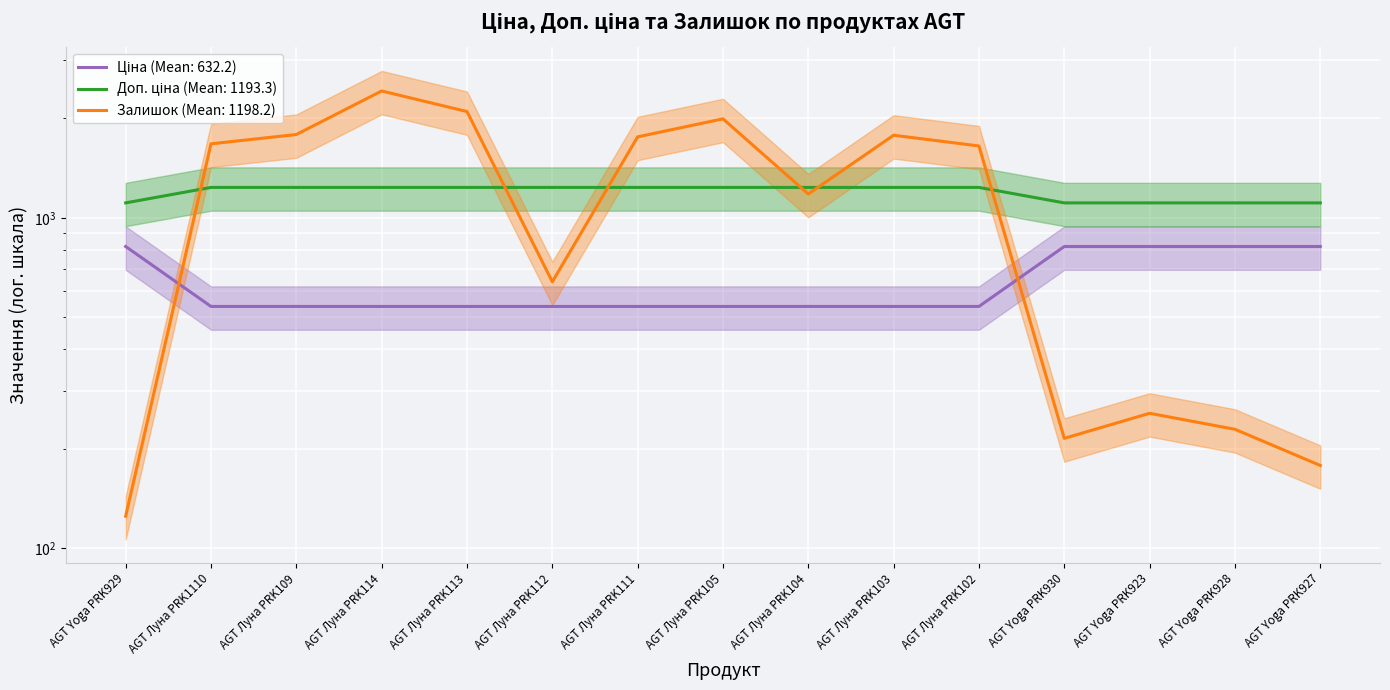

How many values in the Залишок series exceed 1649?

7